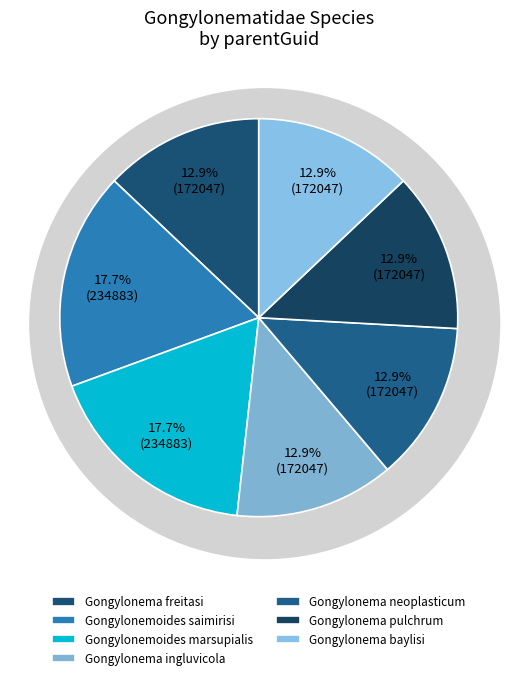

Between Gongylonemoides saimirisi and Gongylonemoides marsupialis, which is larger?

Gongylonemoides saimirisi